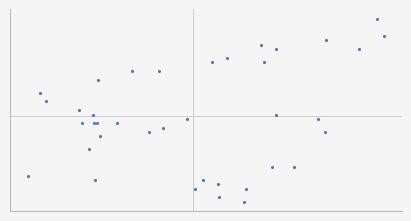

What is the value of the 23rd point from the left?

7.1